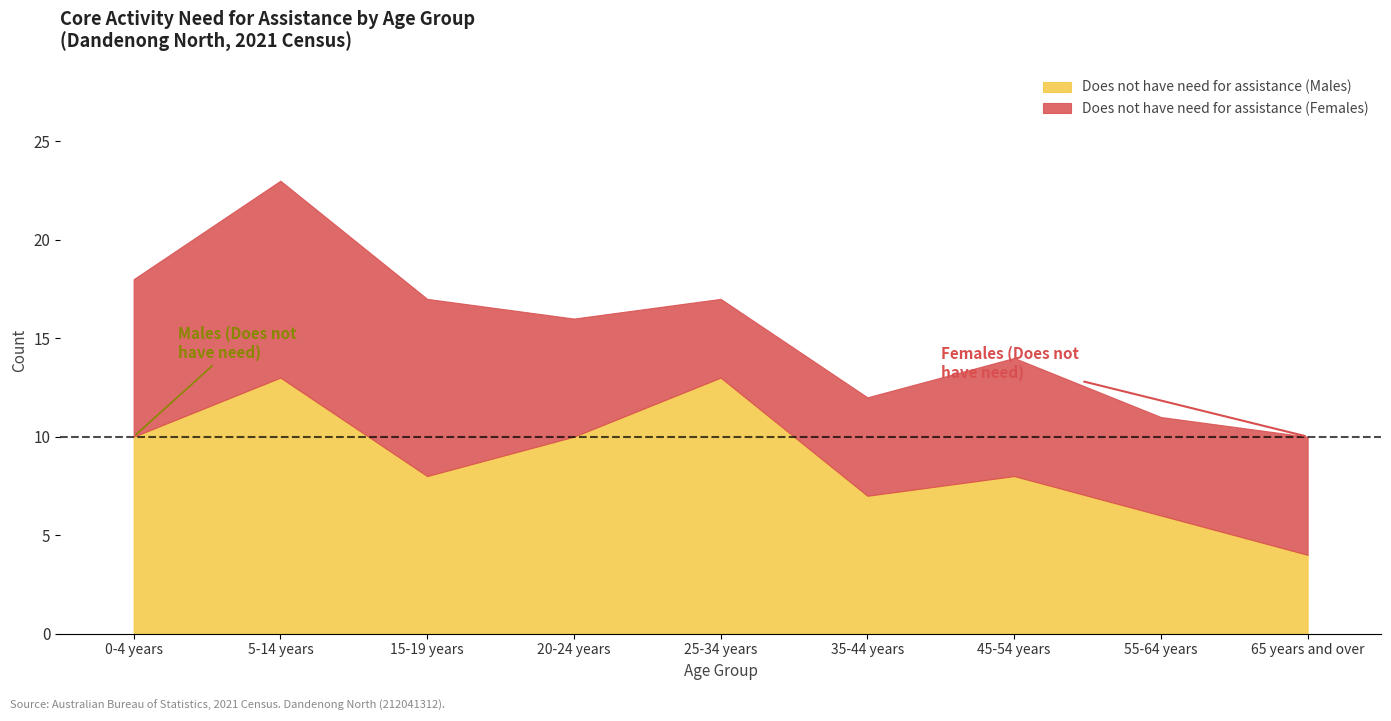

At which category does Does not have need for assistance (Males) reach its first local peak?

5-14 years